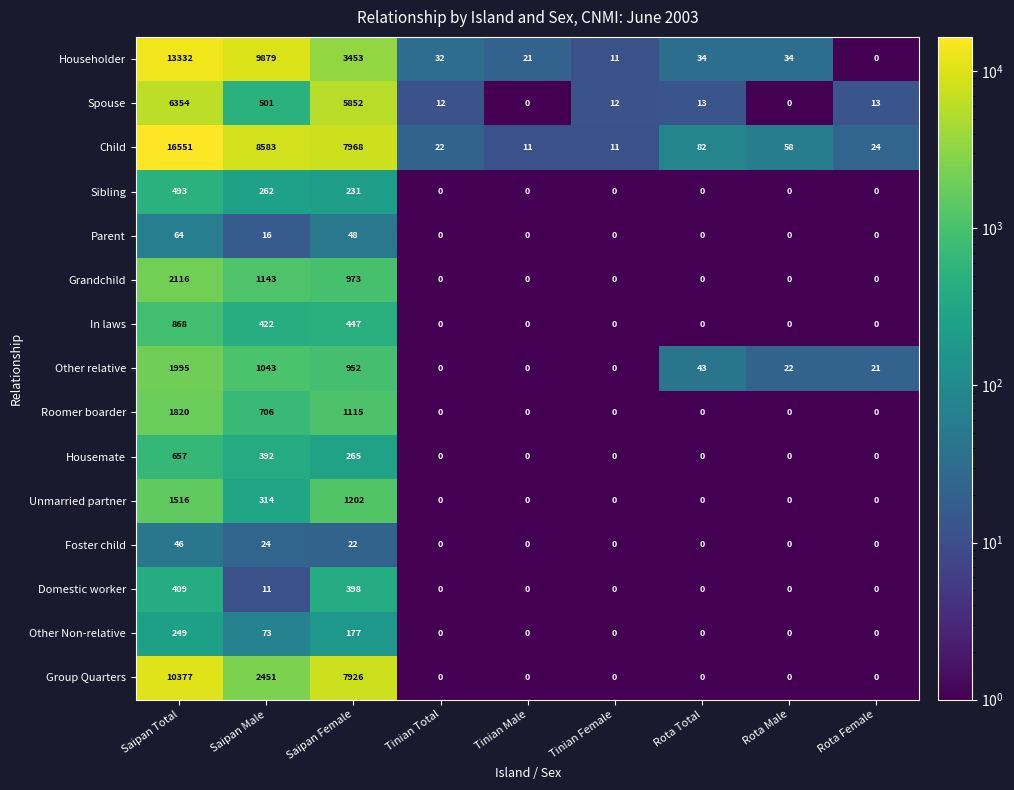

What is the approximate value of Child at Saipan Male, to the nearest 50?

8600